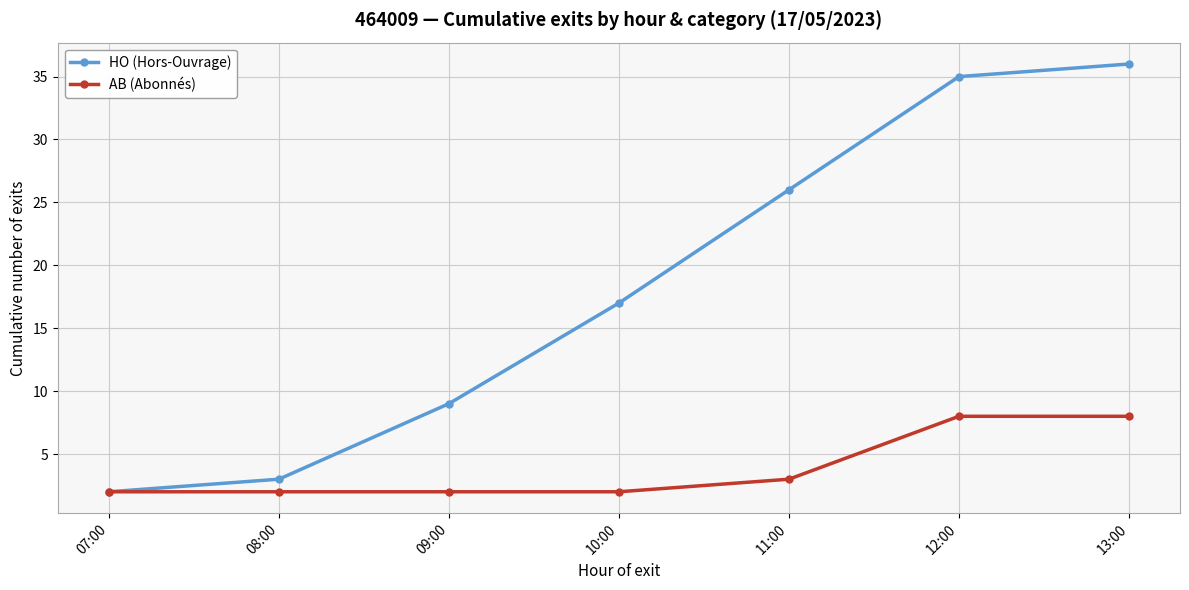

What is the label of the 1st point from the right?

13:00